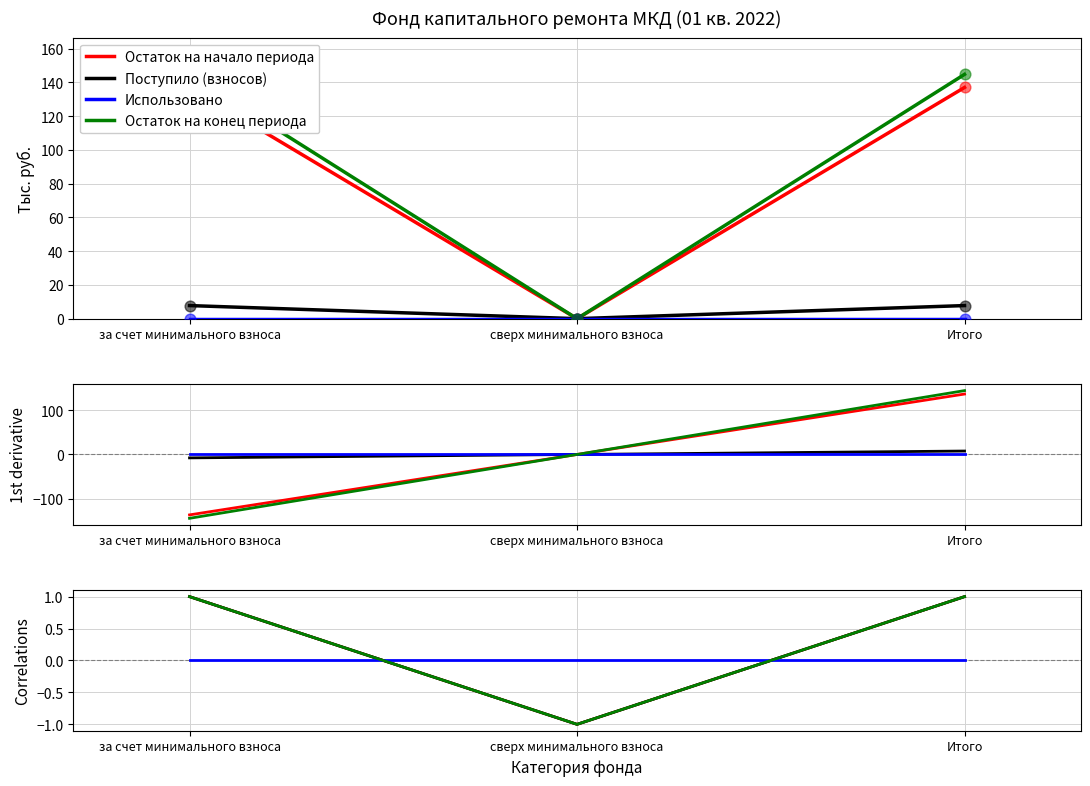

Which series contains the lowest Y value?

Остаток на начало периода